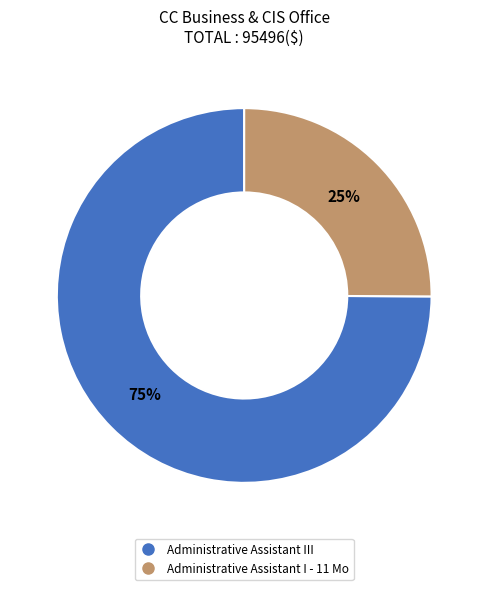

To the nearest percent, what portion does Administrative Assistant I - 11 Mo represent?

25%